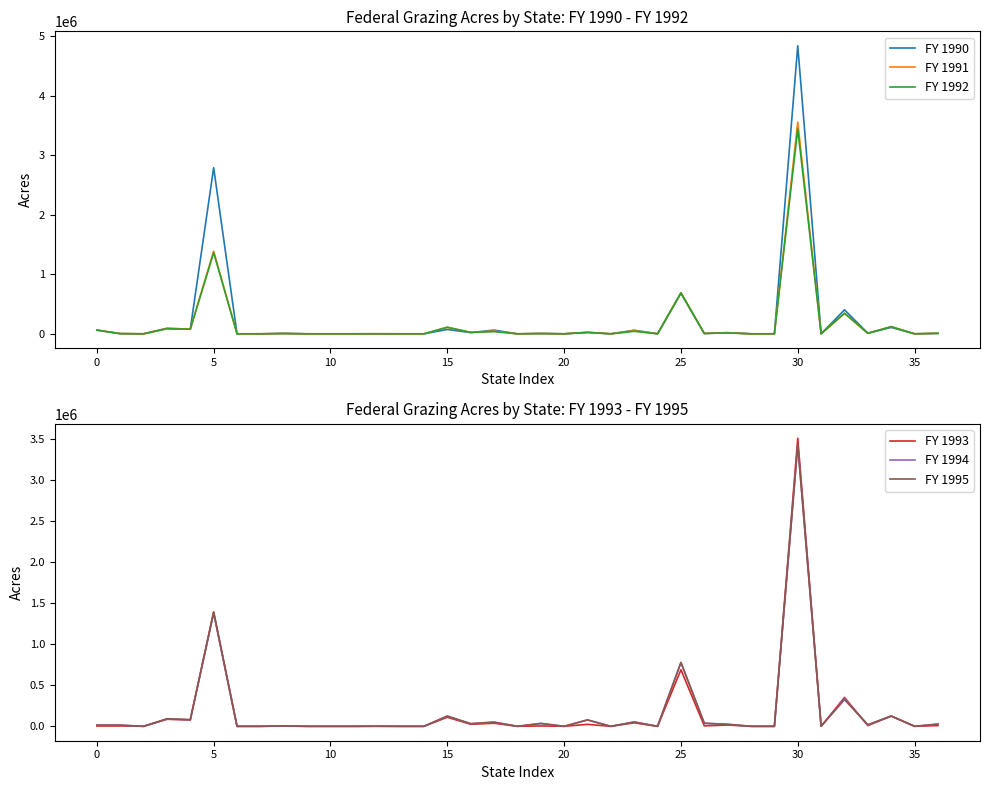

What is the sum of the FY 1991 values at 13 and 16?

24225